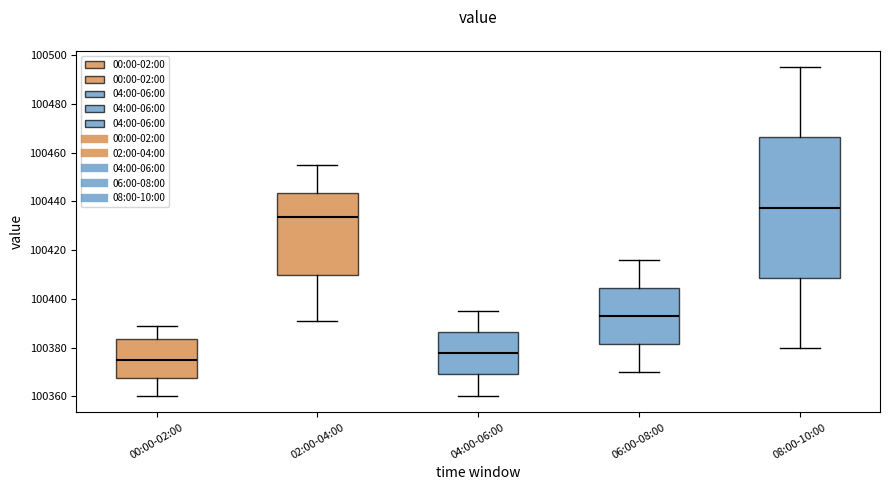

Comparing the boxes themselves (not the whiskers), which one is the tallest?

08:00-10:00